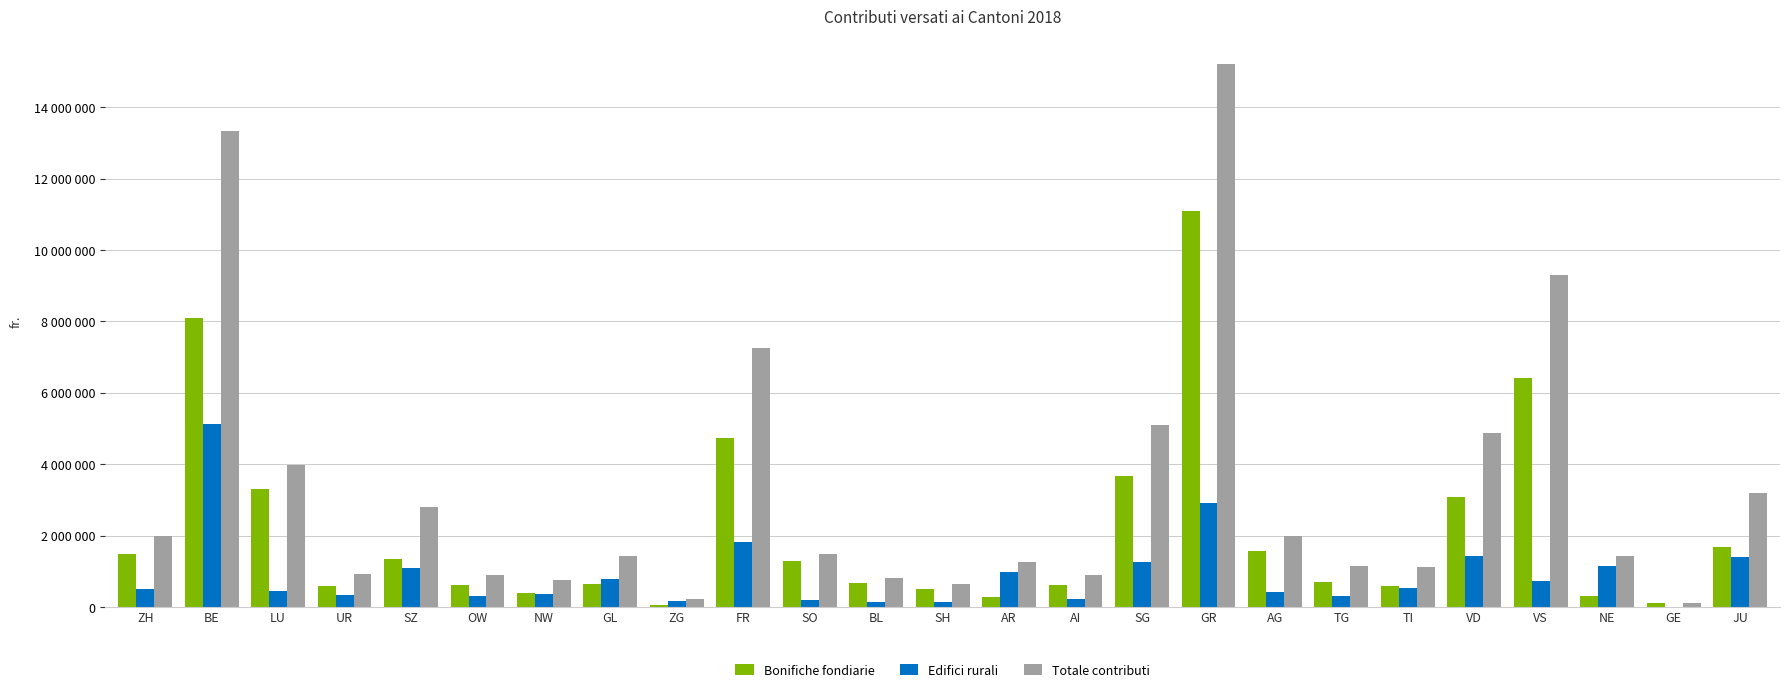

What is the approximate value of Edifici rurali at TG?

300500